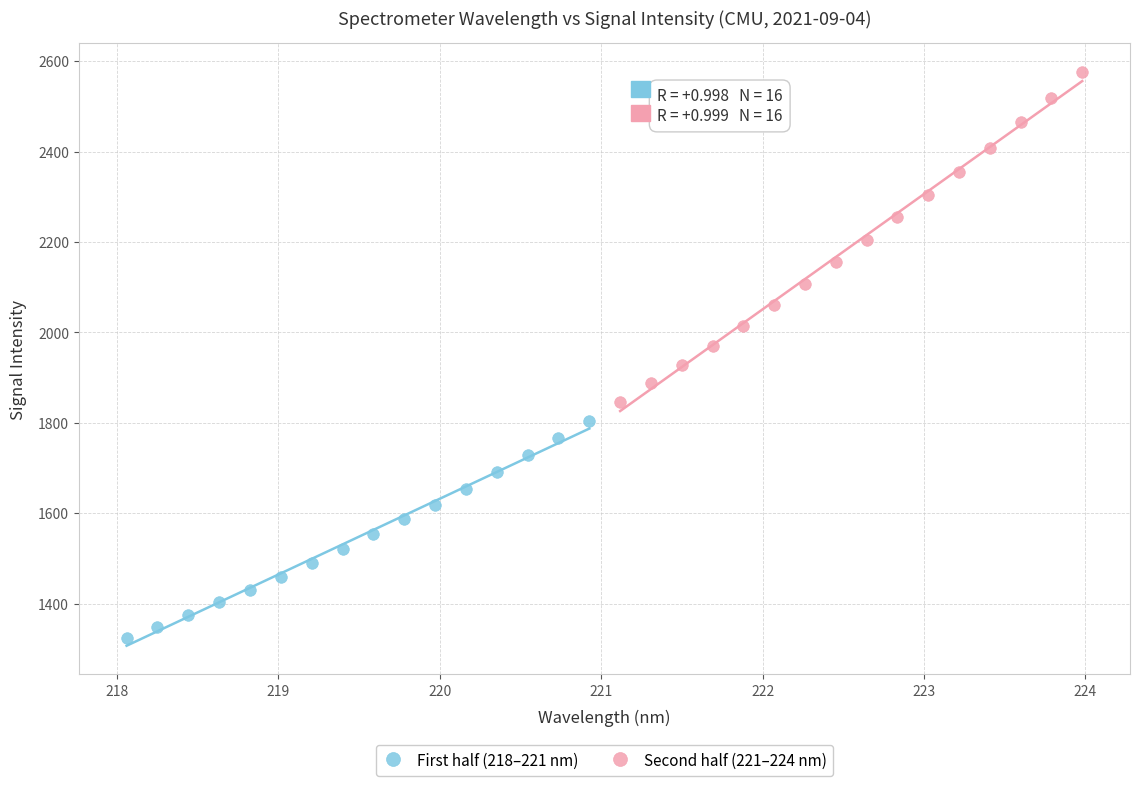

Which series has the largest Y range (max minus min)?

Second half (221–224 nm)